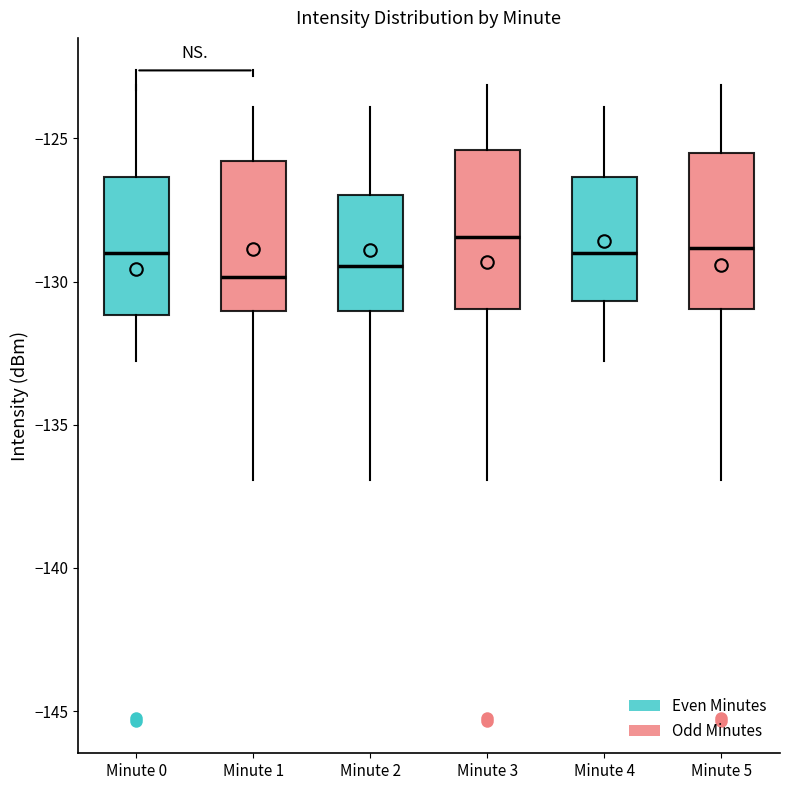

Reading left to right, transcribe this box plot: for each box, give where its median line is, the range the box spans, and where its two whiskers end, as read against the y-axis. The values are not printed on the chart, so give them approximately, as read against the axis.

Minute 0: median -129.0, box -131.0 to -126.5, whiskers -133.0 to -123.0
Minute 1: median -130.0, box -131.0 to -126.0, whiskers -137.0 to -124.0
Minute 2: median -129.5, box -131.0 to -127.0, whiskers -137.0 to -124.0
Minute 3: median -128.5, box -131.0 to -125.5, whiskers -137.0 to -123.0
Minute 4: median -129.0, box -130.5 to -126.5, whiskers -133.0 to -124.0
Minute 5: median -129.0, box -131.0 to -125.5, whiskers -137.0 to -123.0